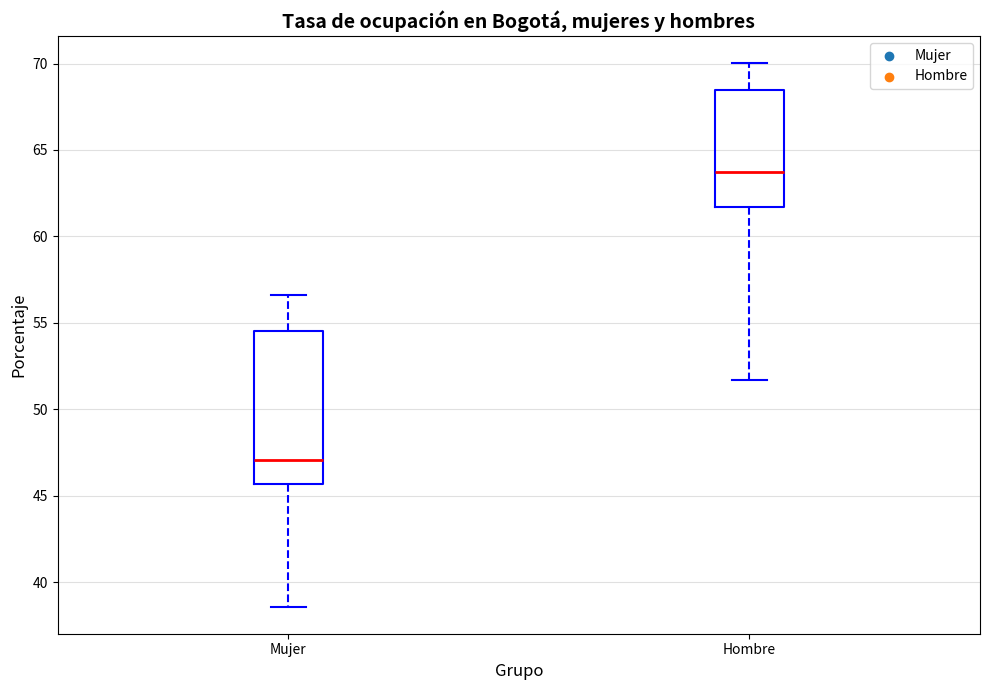

Comparing the boxes themselves (not the whiskers), which one is the tallest?

Mujer